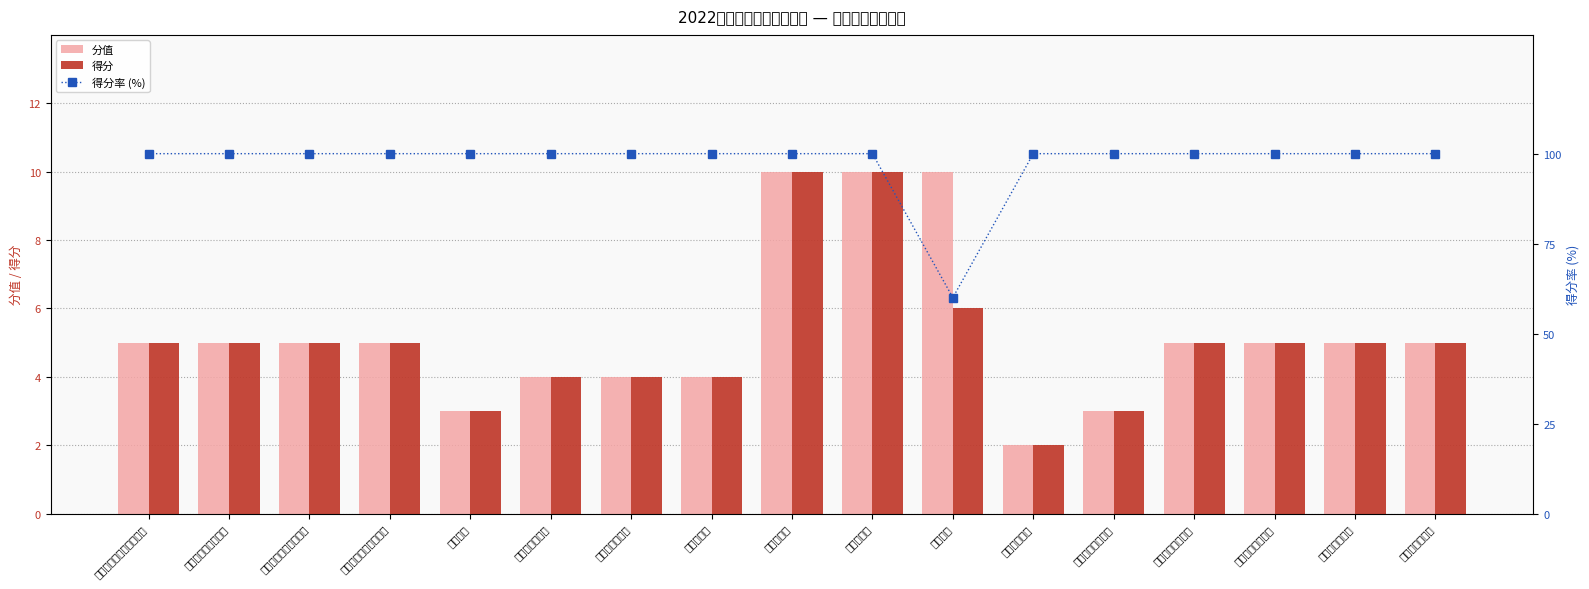

How many data points in 得分率 (%) are less than 100?

1